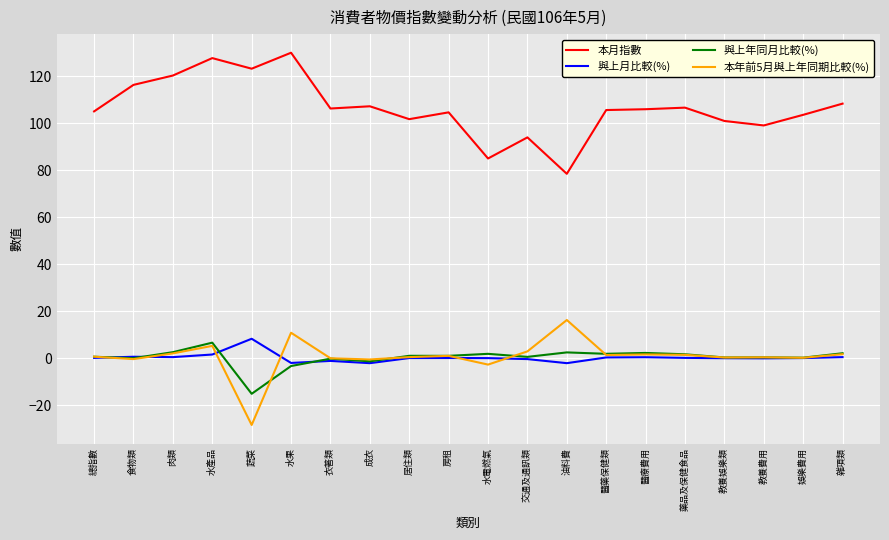

What position from the left is 水產品?

4